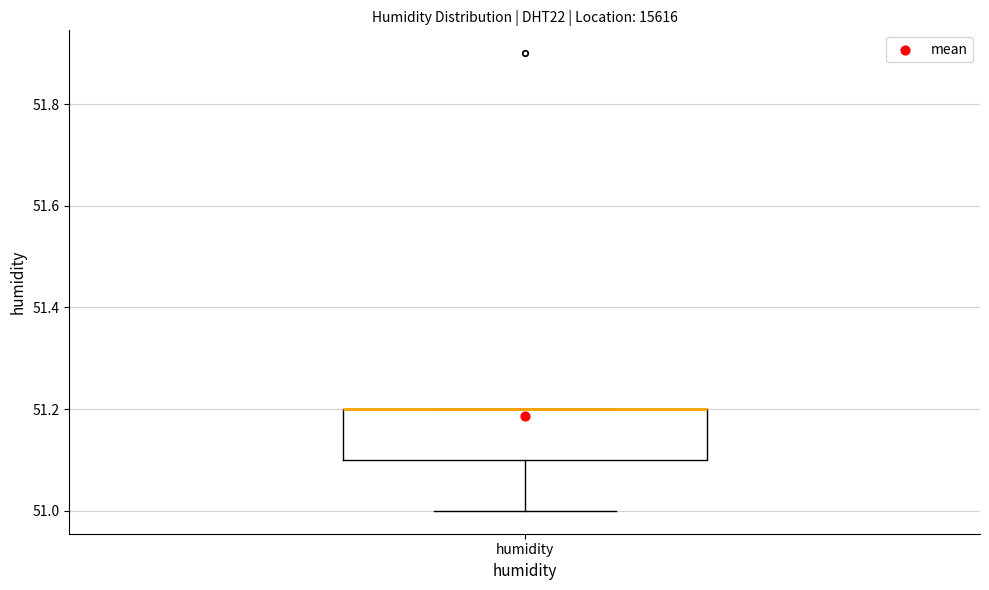

Where does the lower whisker of the box for humidity end on the y-axis? The values are not printed on the chart, so give them approximately, as read against the axis.

51.0